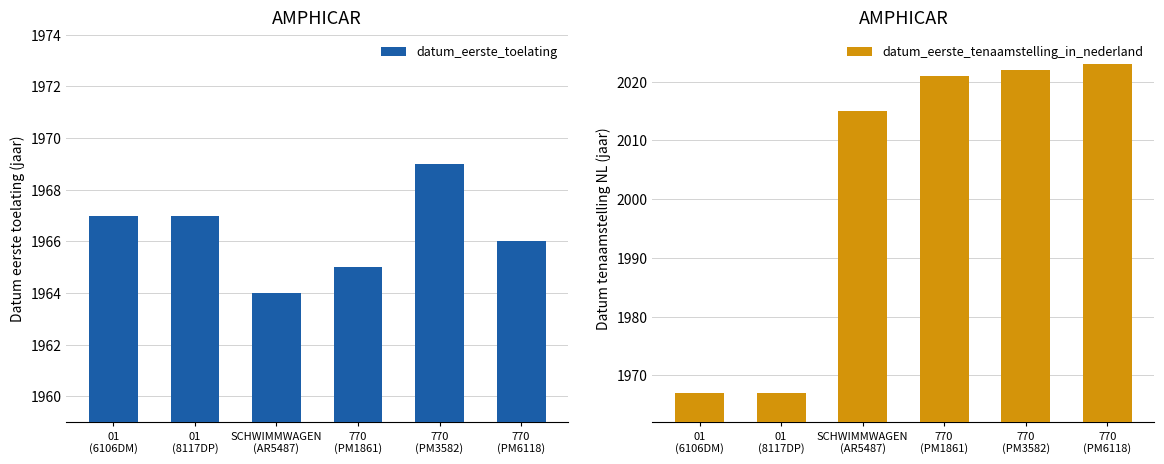

Which series has the widest spread of values?

datum_eerste_tenaamstelling_in_nederland